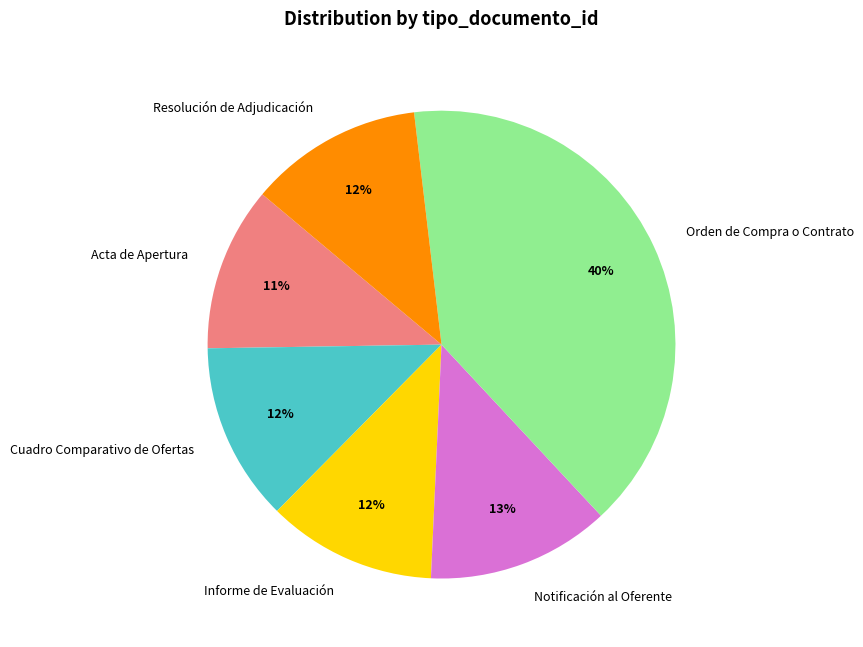

The Notificación al Oferente slice represents 5% of the pie. True or false?

False